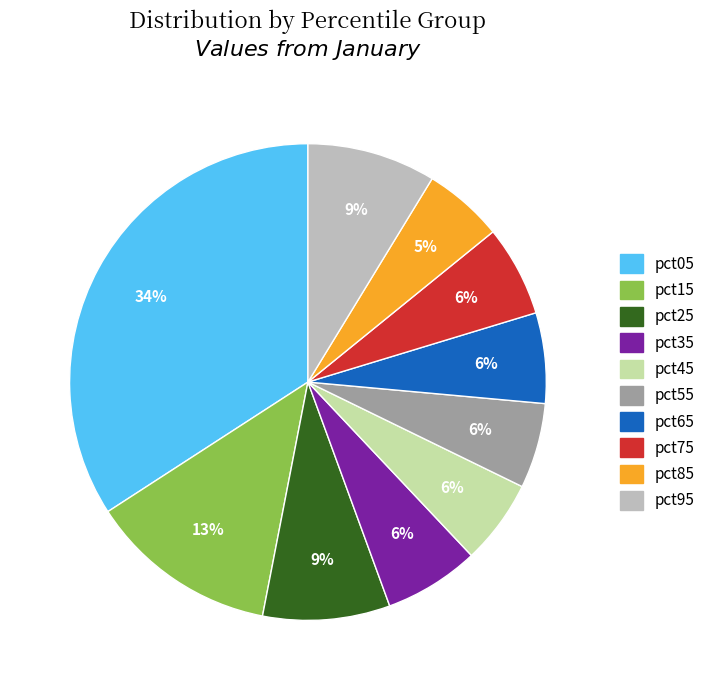

Count the number of slices in the pie.

10